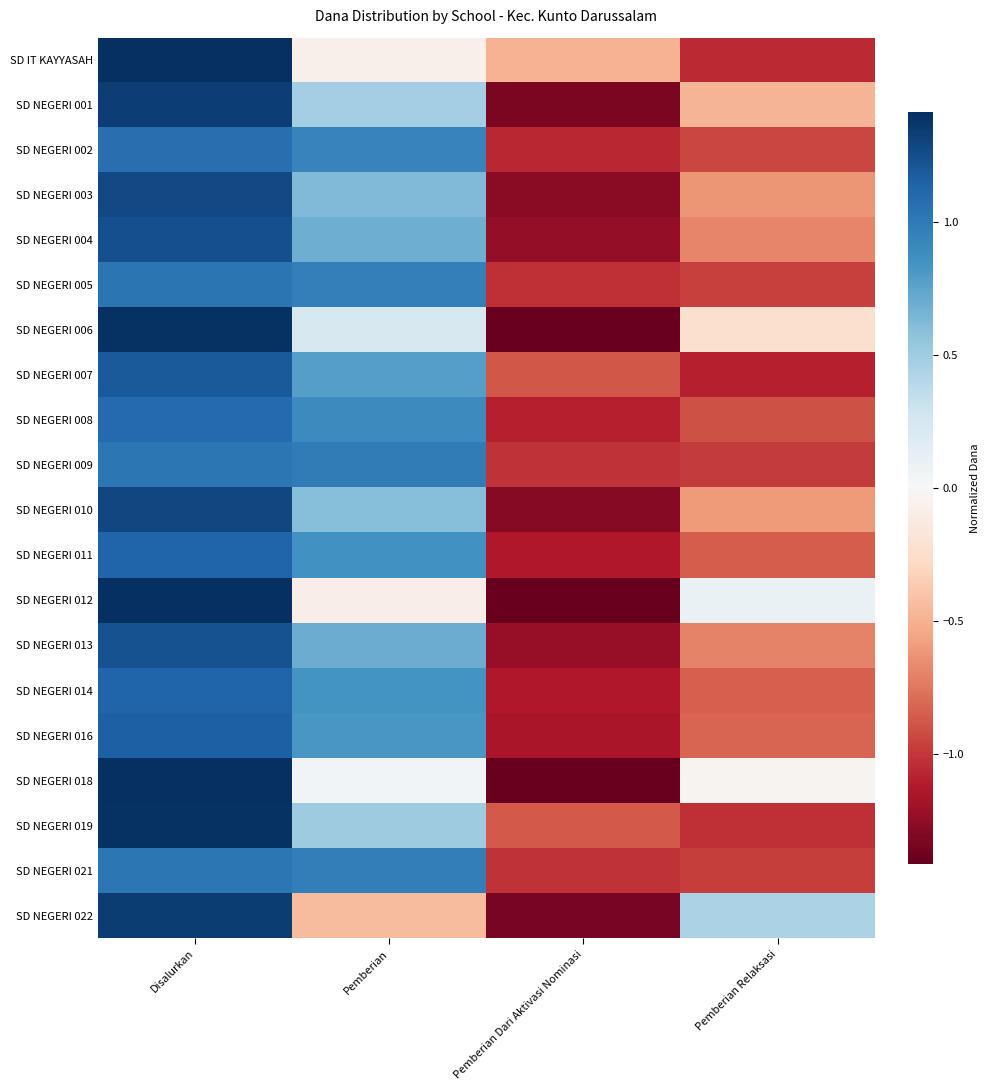

What is the greatest value displayed?

1.6